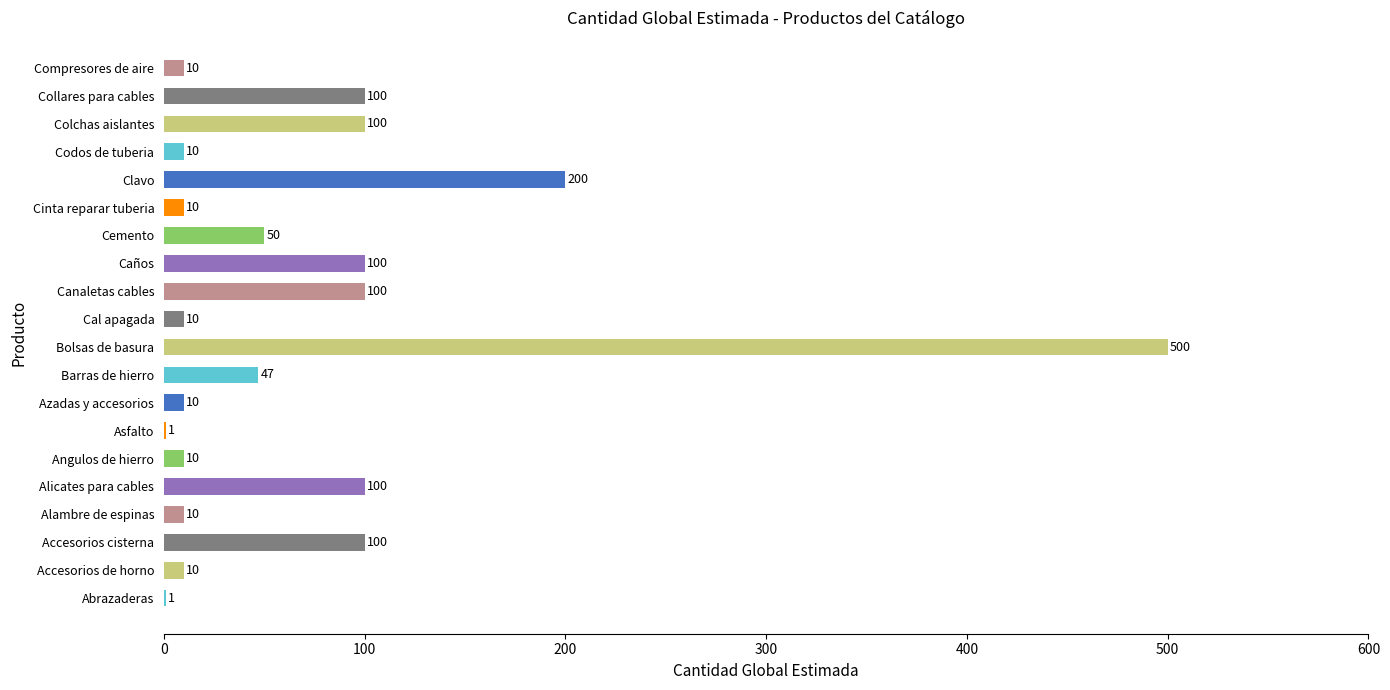

What is the ratio of the value at Canaletas cables to the value at Codos de tuberia?

10.0